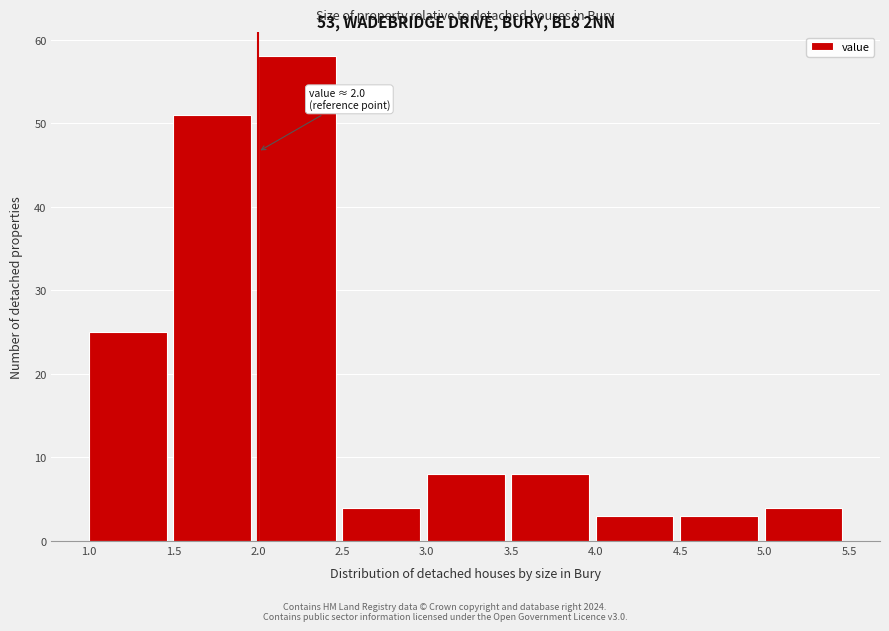

Which range on the x-axis has the tallest bar?

2.0 to 2.5